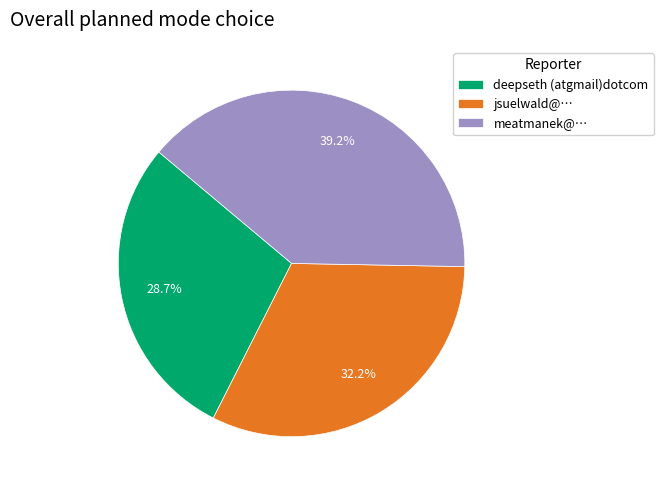

Which has a higher value, meatmanek@… or deepseth (atgmail)dotcom?

meatmanek@…